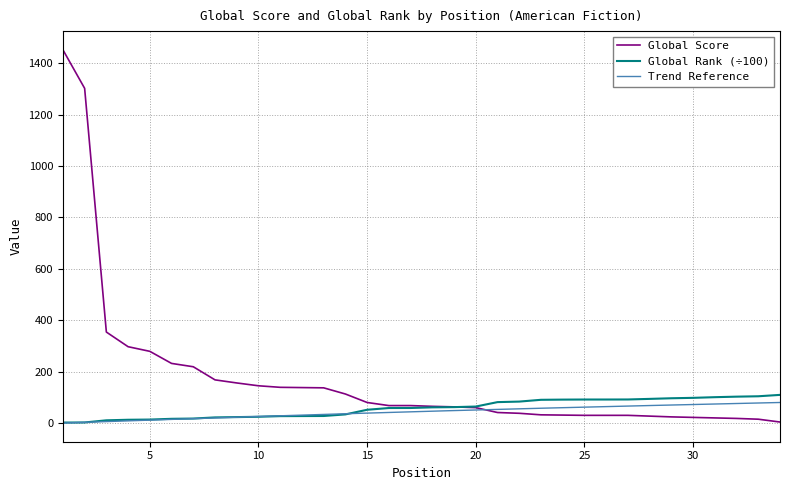

Is the value of Global Rank (scaled) at 8 greater than the value of Global Score at 4?

No